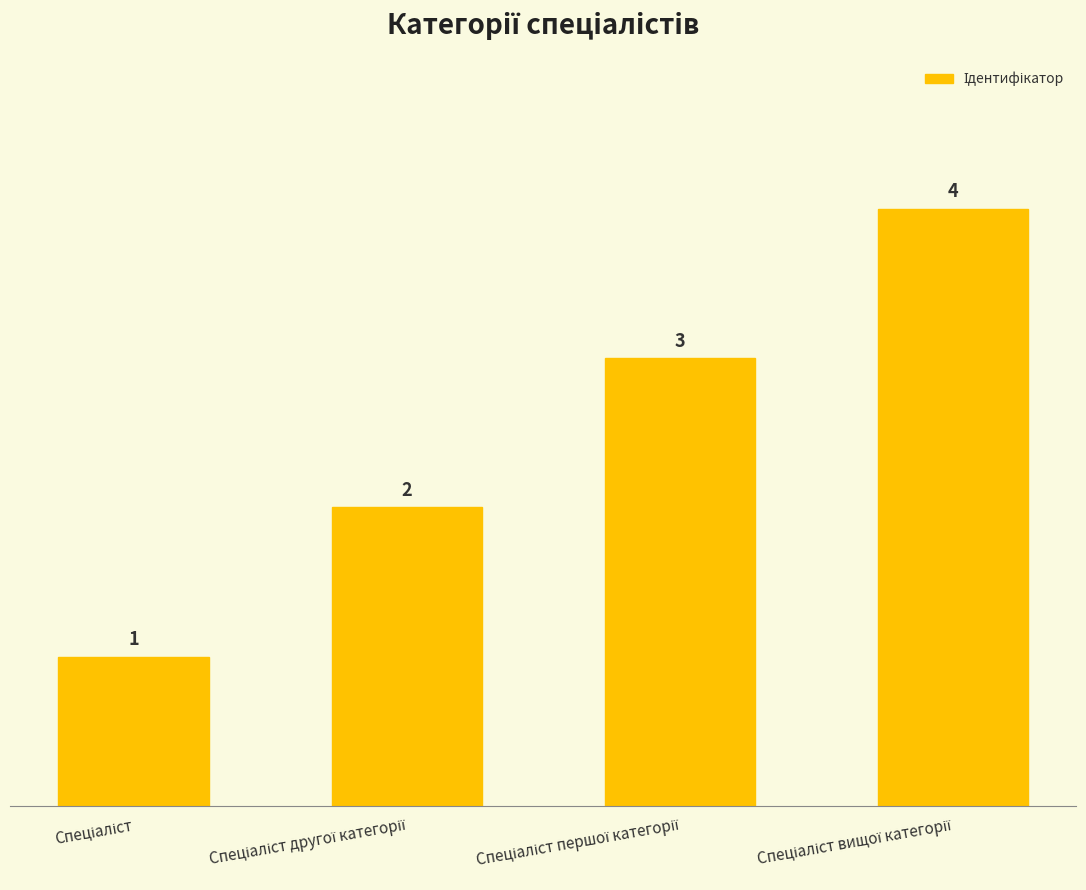

How many data points does each series have?

4